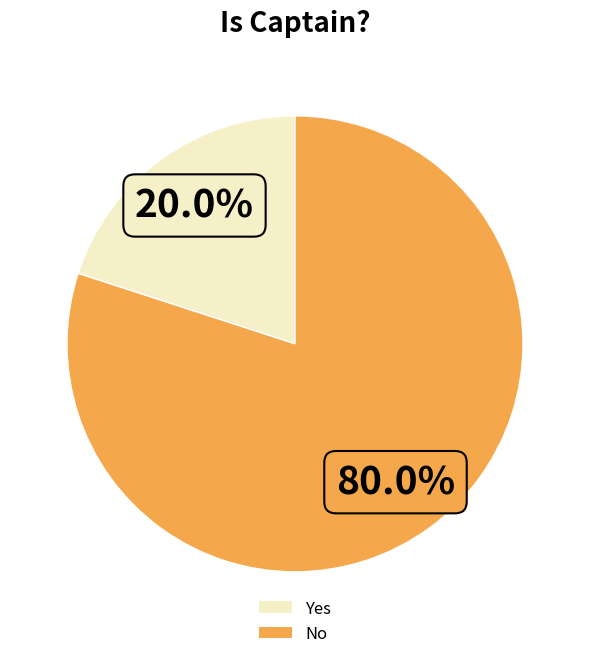

Which slice represents more than half of the pie?

No